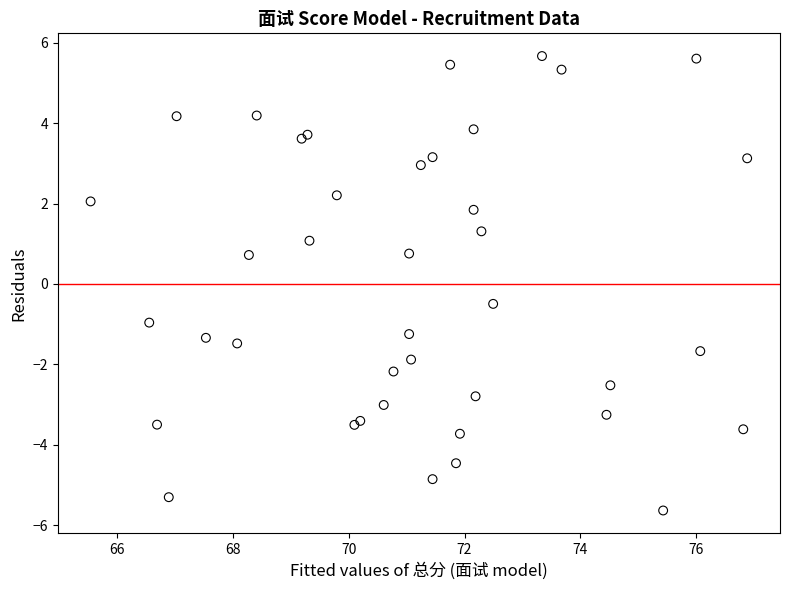

What Y value in the scatter plot is closest to 0?

-0.5